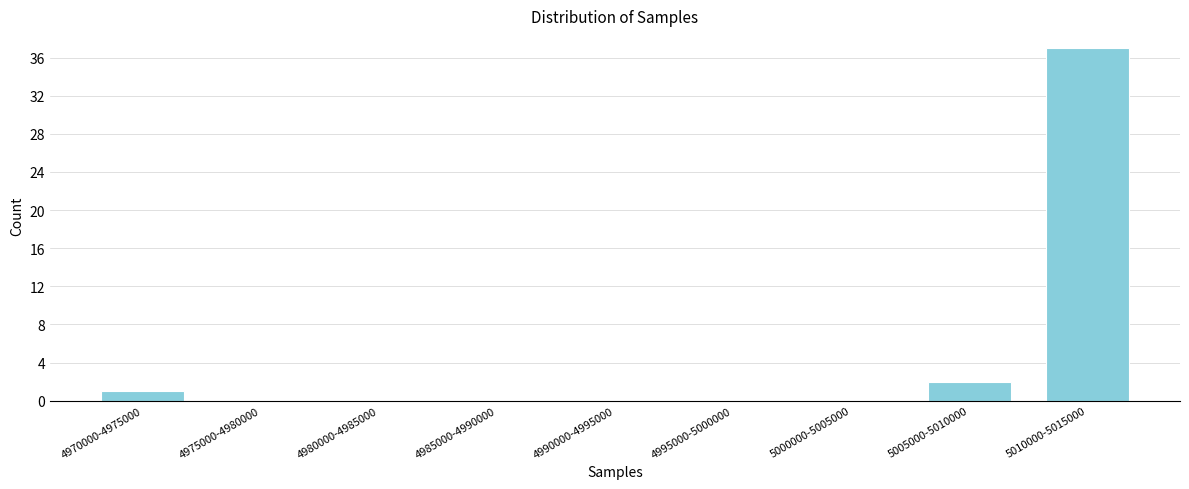

Reading right to left, transcribe all the data shown in this chart.

5010000-5015000=37	5005000-5010000=2	5000000-5005000=0	4995000-5000000=0	4990000-4995000=0	4985000-4990000=0	4980000-4985000=0	4975000-4980000=0	4970000-4975000=1